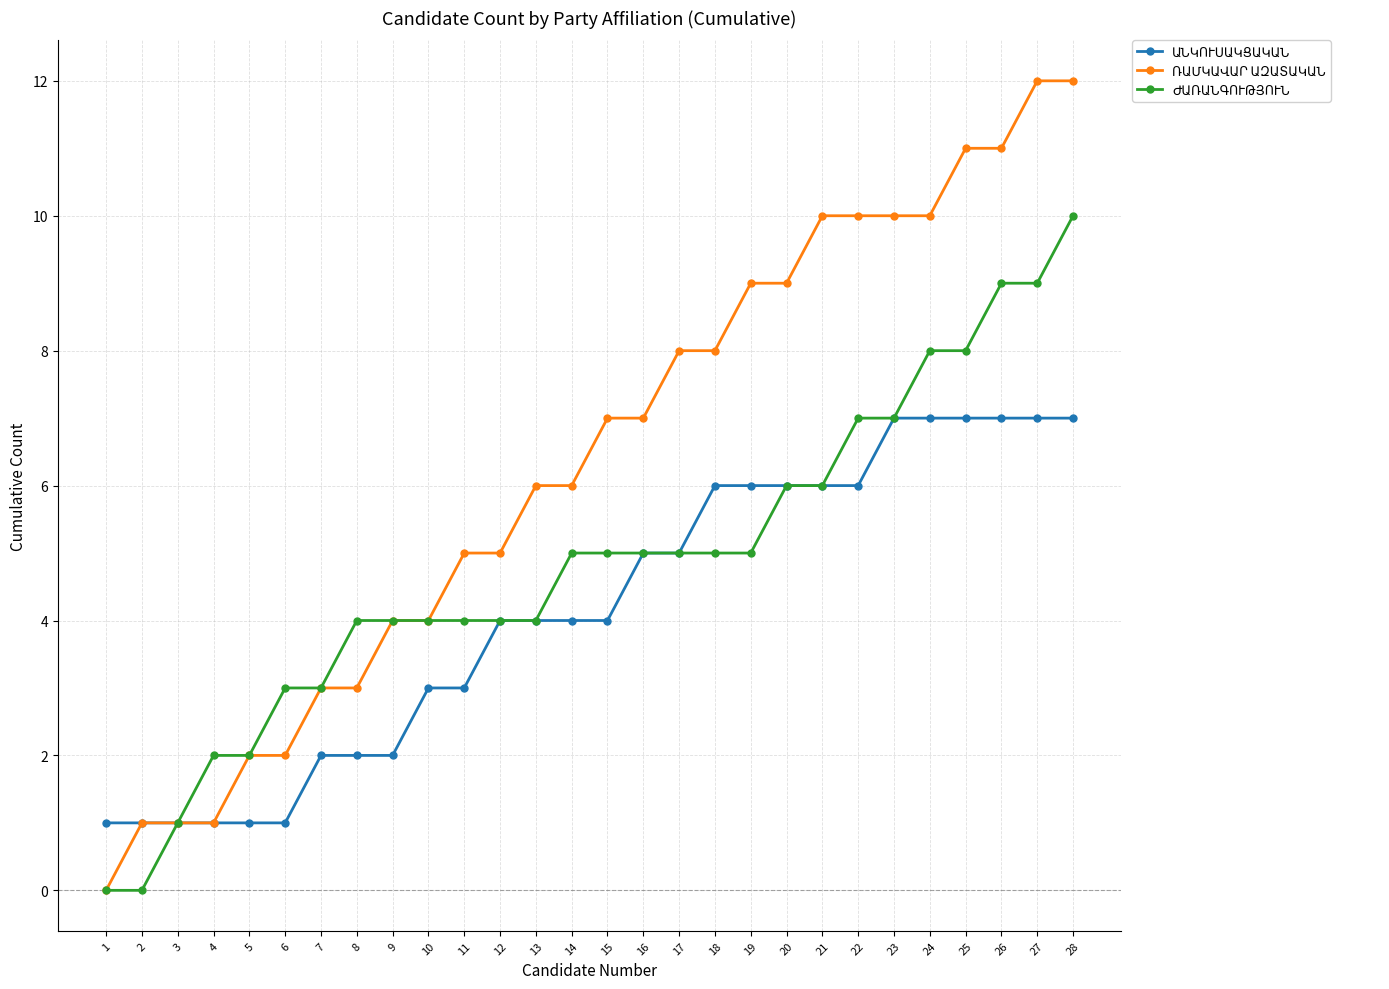

What is the maximum value shown in the chart?

12